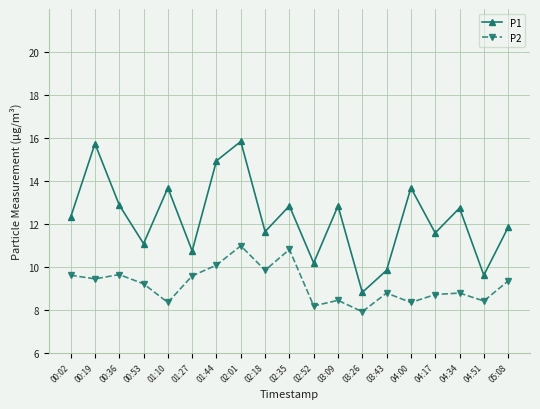

Rank the series at 01:44 from highest to lowest value.

P1, P2